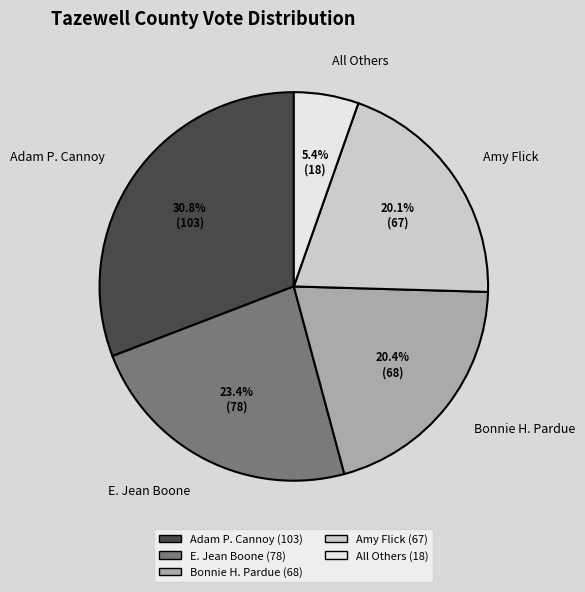

Is there a majority slice in this chart?

No